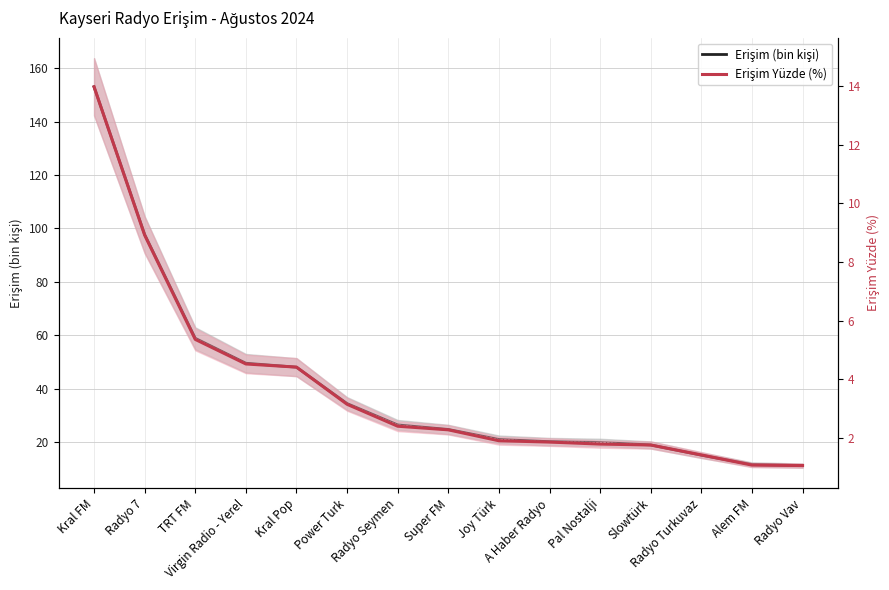

At Pal Nostalji, list the series in order from largest to smallest.

Erişim (bin kişi), Erişim Yüzde (%)